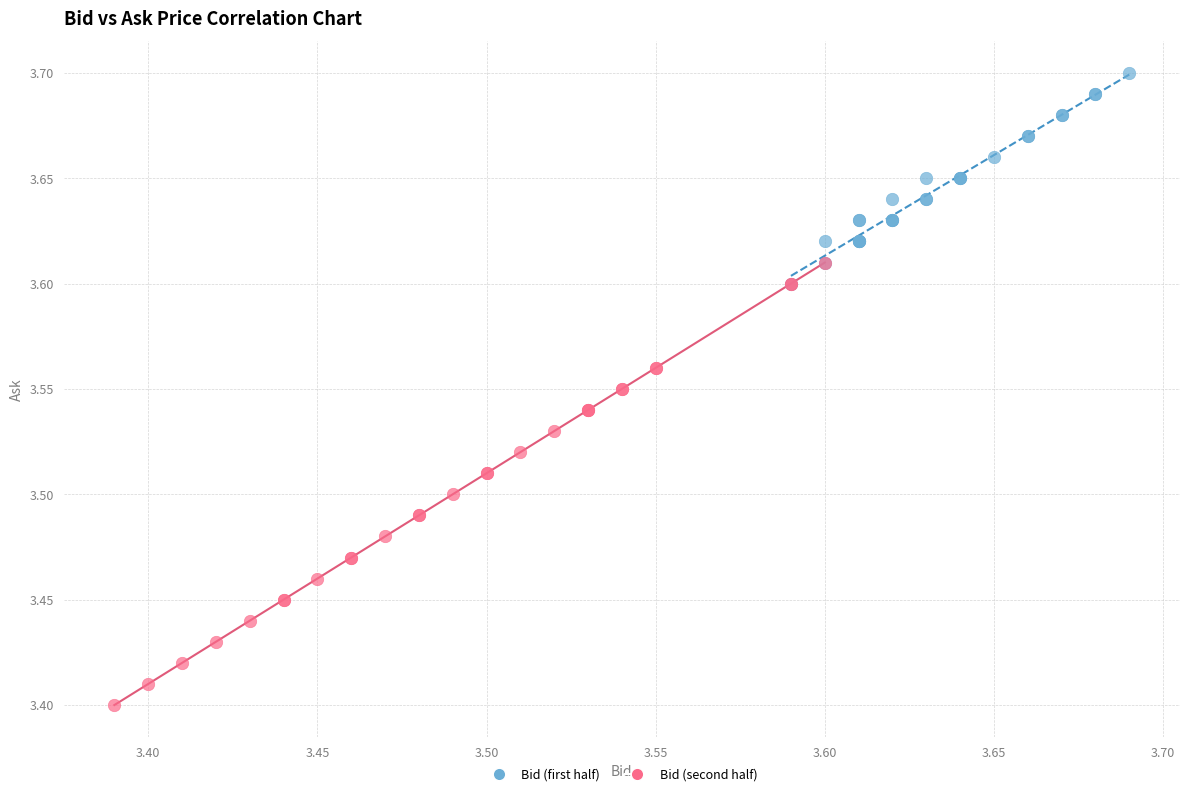

What are all the series names shown in the legend?

Bid (first half), Bid (second half)